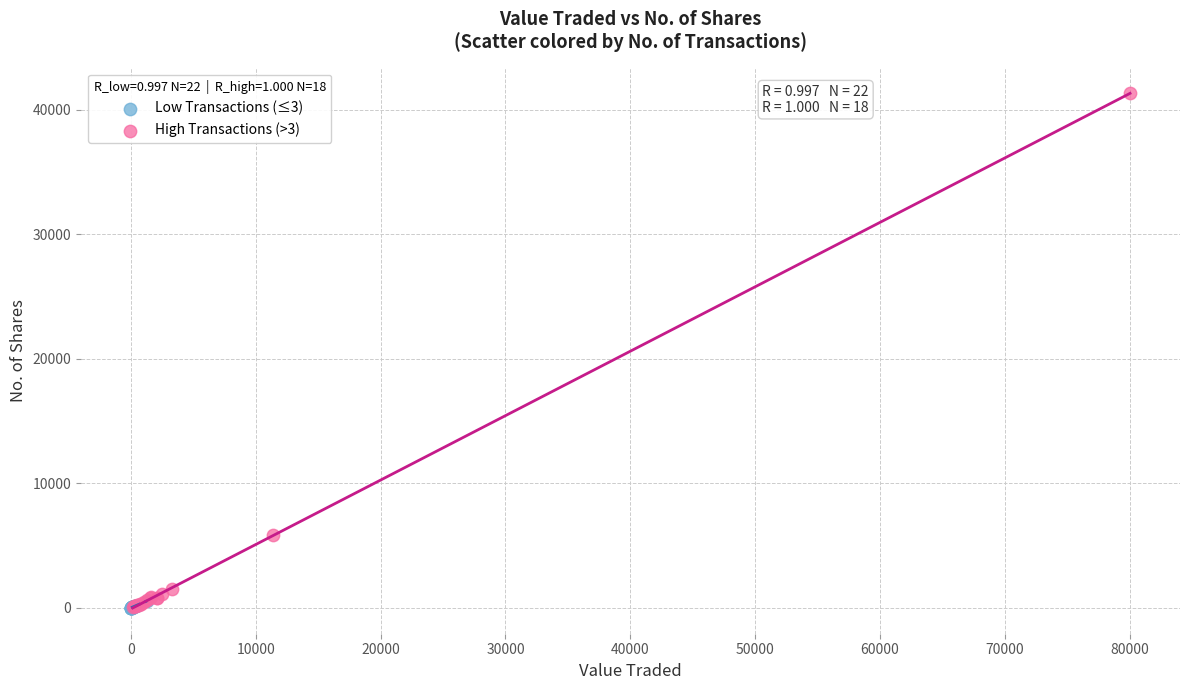

Which series has the largest Y range (max minus min)?

High Transactions (>3)